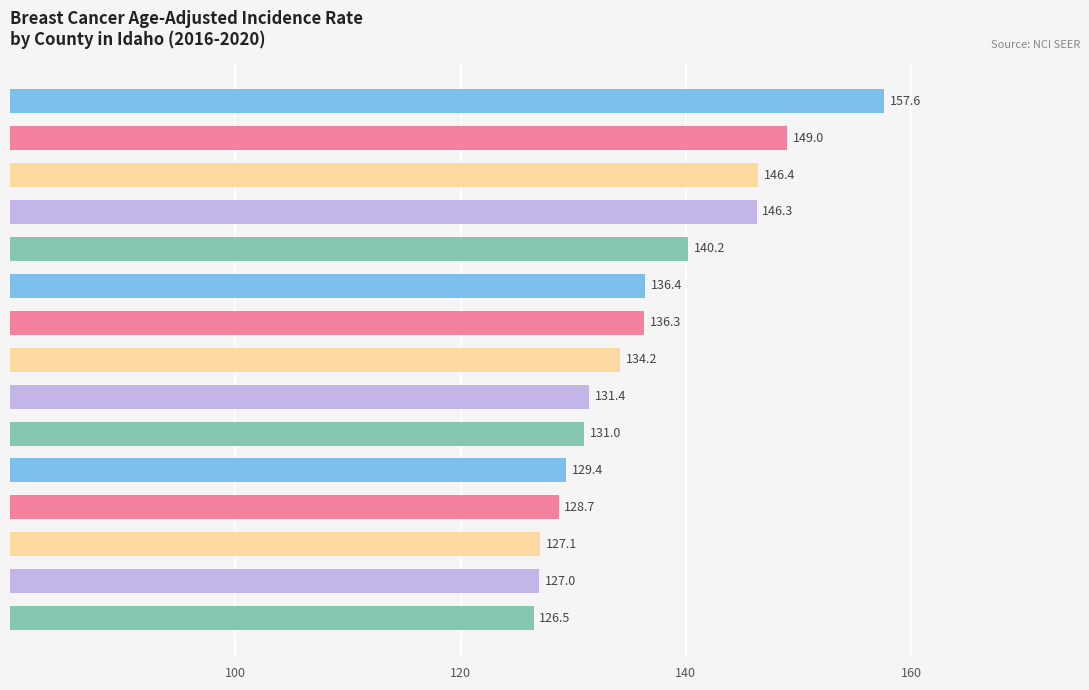

What is the average value?

136.5